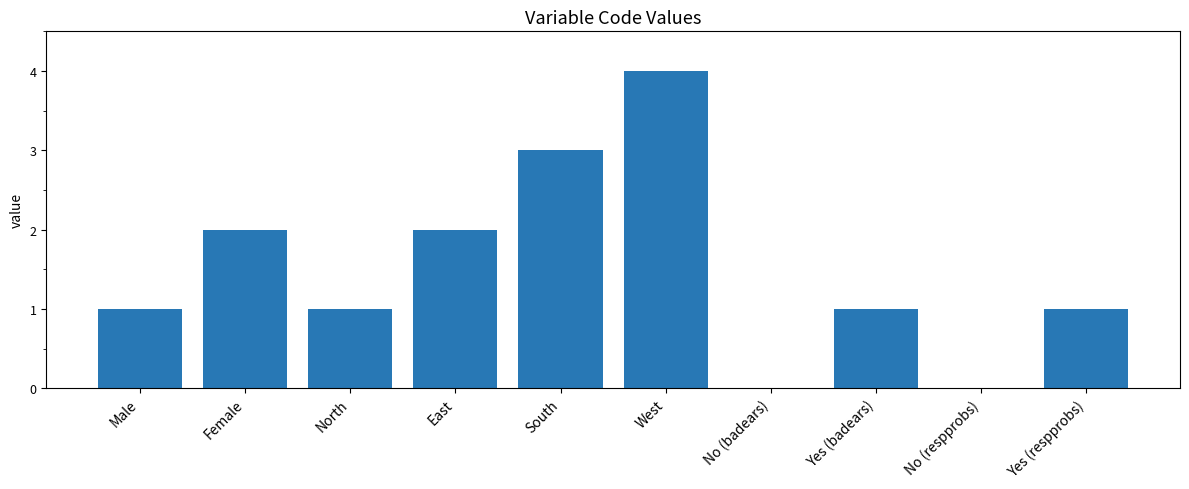

The chart shows a value of 1 at Yes (badears). True or false?

True